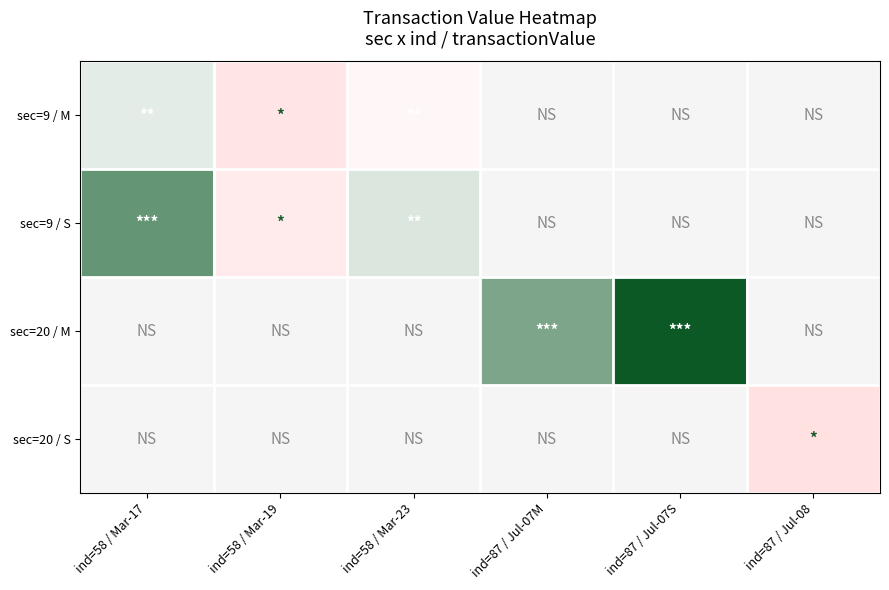

Which series has the largest range (max minus min)?

sec=20 / M